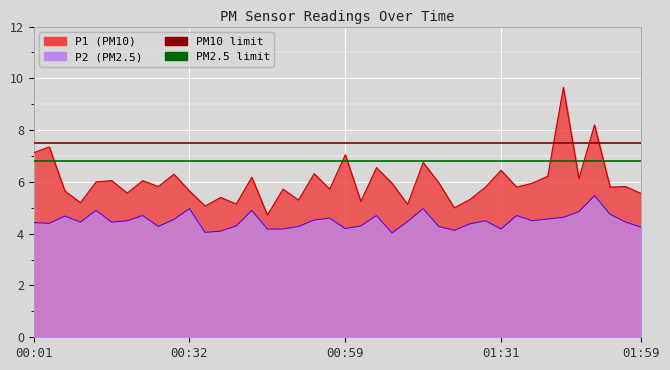

True or false: P2 and P1 cross at least once.

False